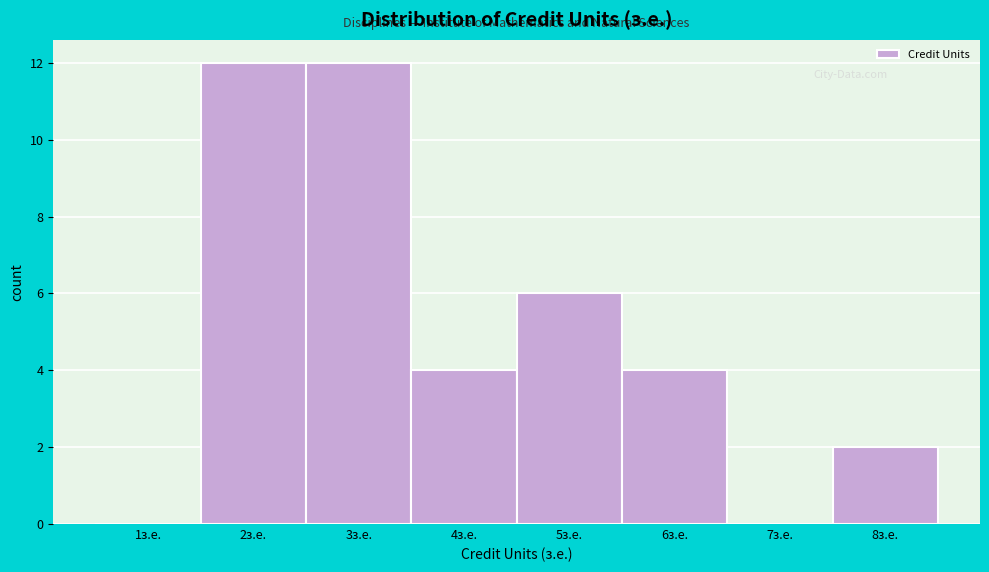

Reading left to right, list all the values displayed in this chart.

1з.е.=0	2з.е.=12	3з.е.=12	4з.е.=4	5з.е.=6	6з.е.=4	7з.е.=0	8з.е.=2